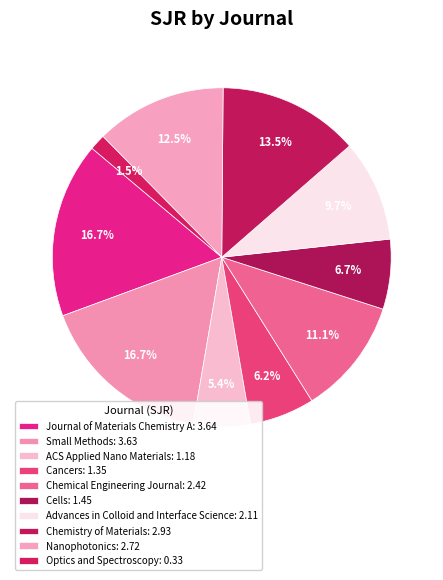

To the nearest percent, what is the combined percentage of Chemical Engineering Journal and Advances in Colloid and Interface Science?

21%